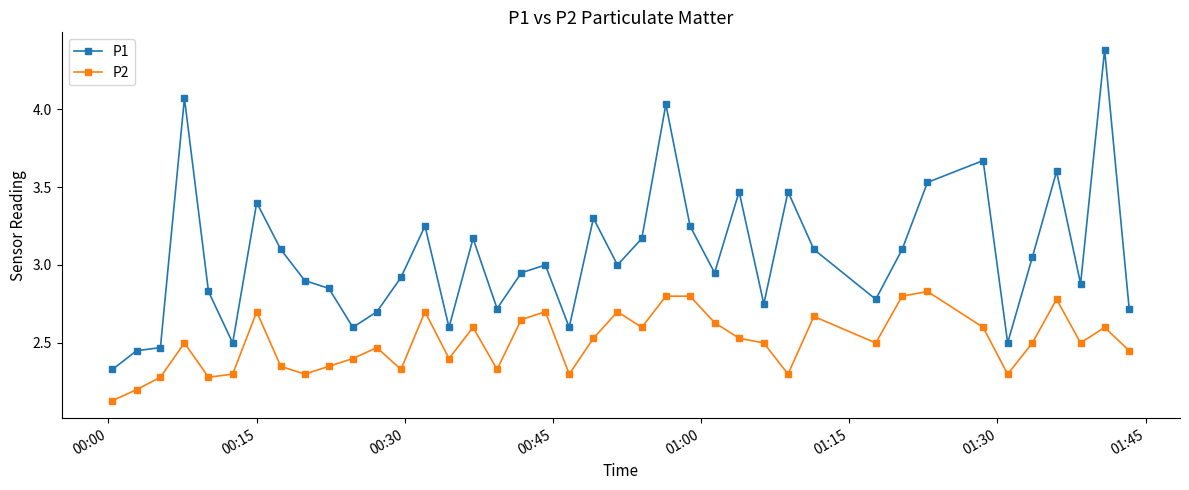

What is the greatest value displayed?

4.4